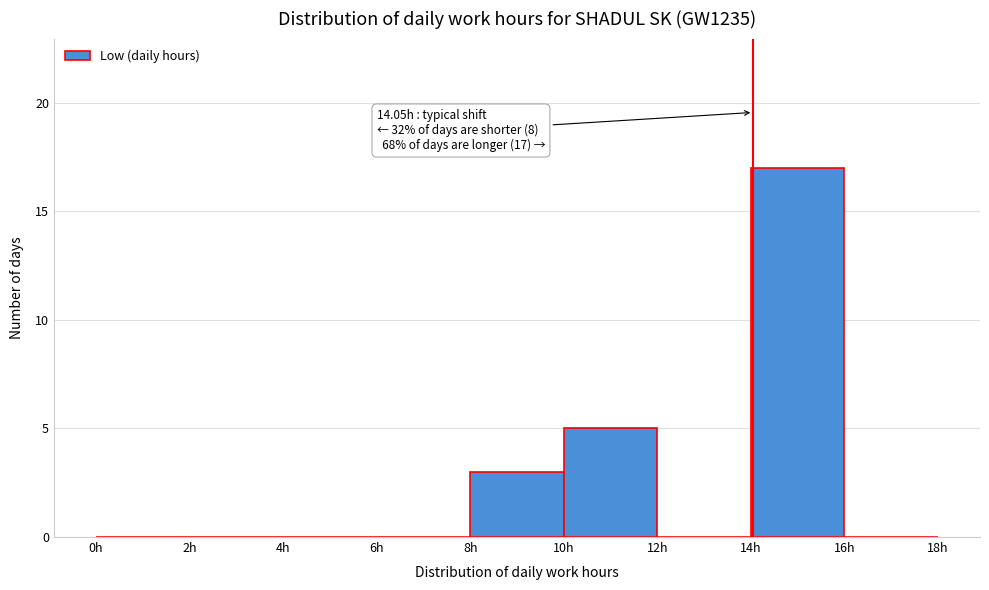

Over which range of the x-axis is the bar tallest?

14 to 16